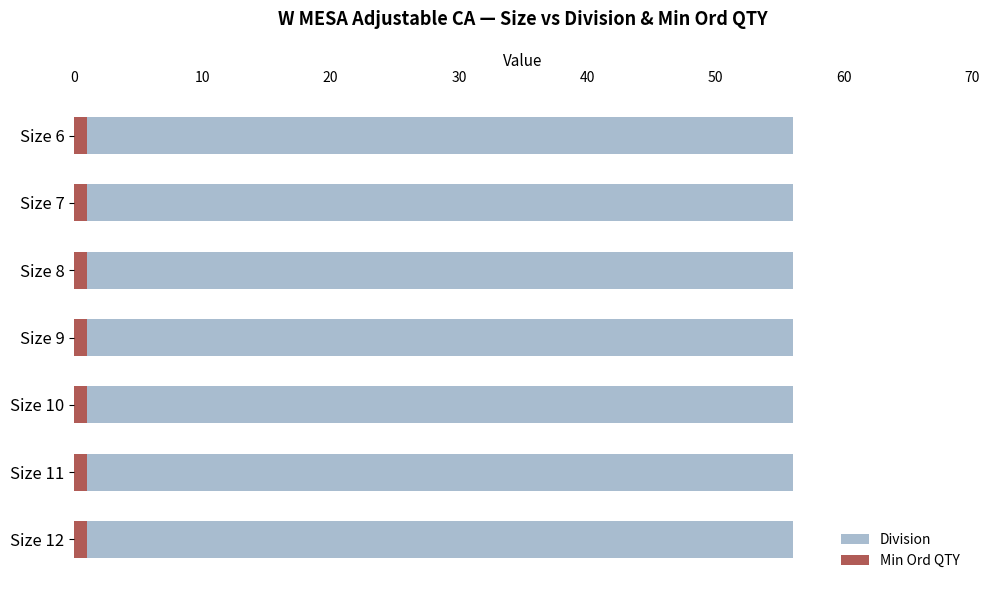

Between Size 9 and Size 11, which series saw the biggest shift?

Min Ord QTY